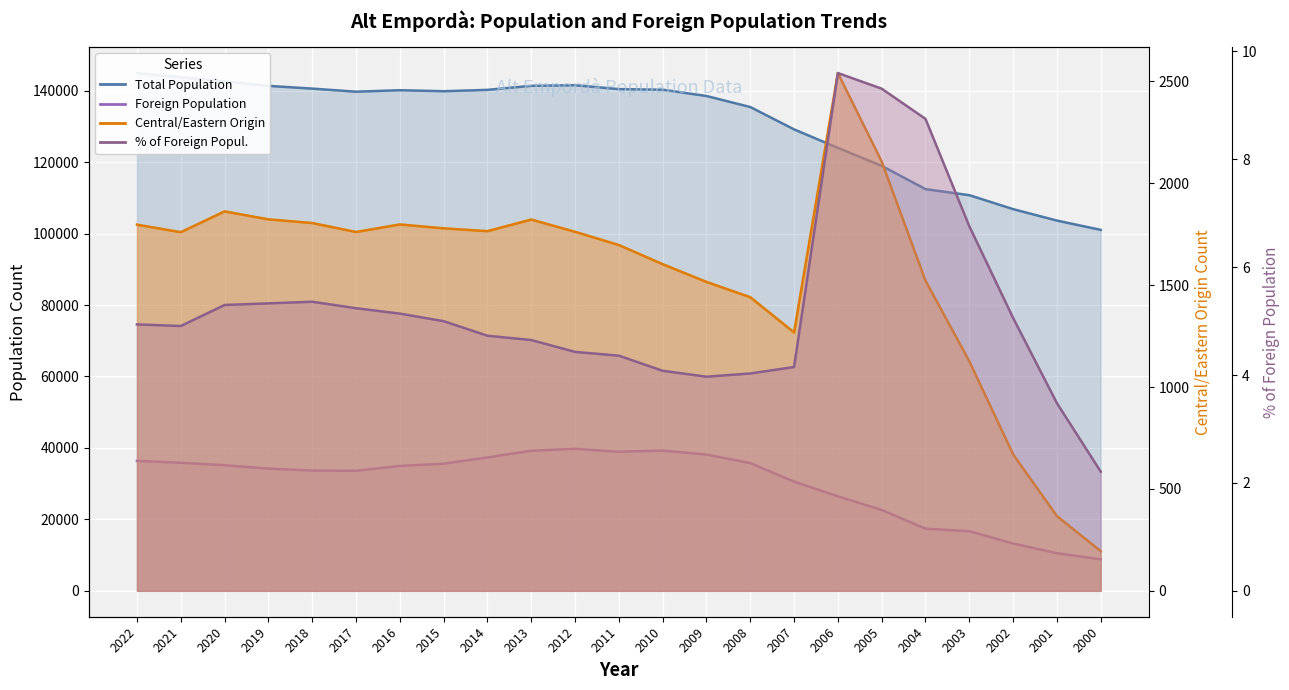

What is the sum of all Central/Eastern Origin values?

35788.0